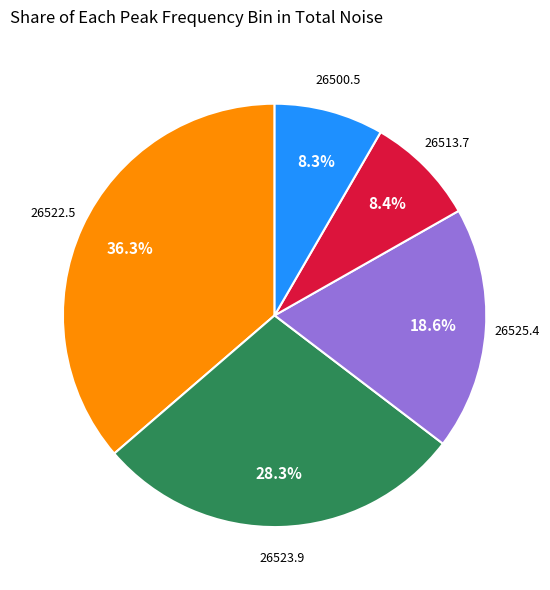

How many segments does this pie chart have?

5